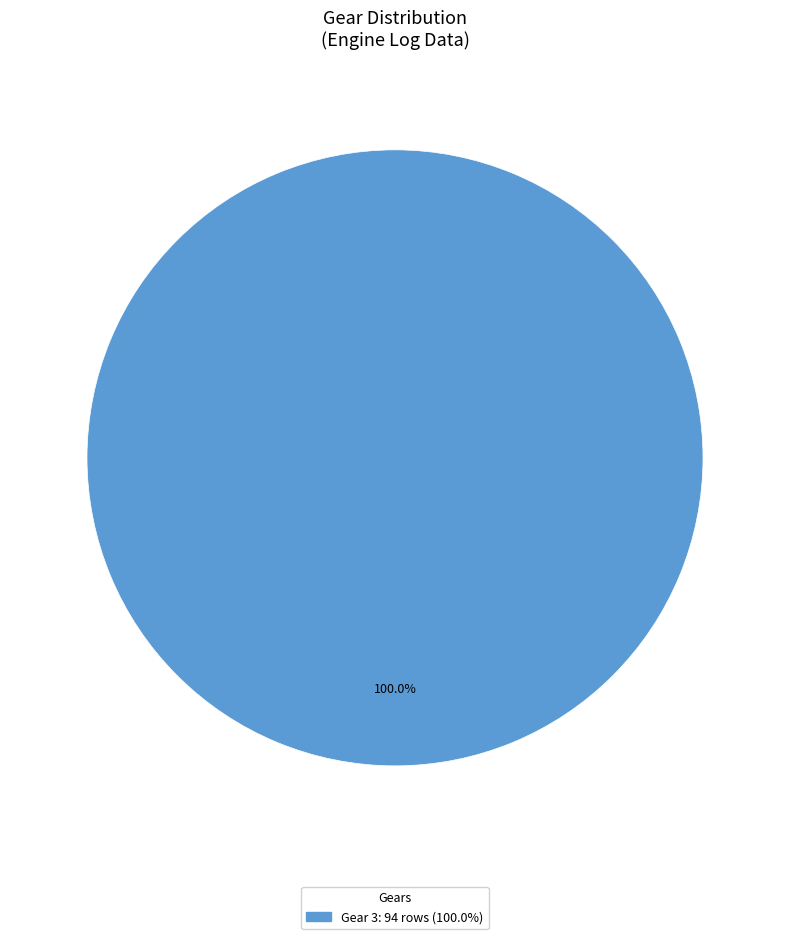

Does any single category account for the majority?

Yes